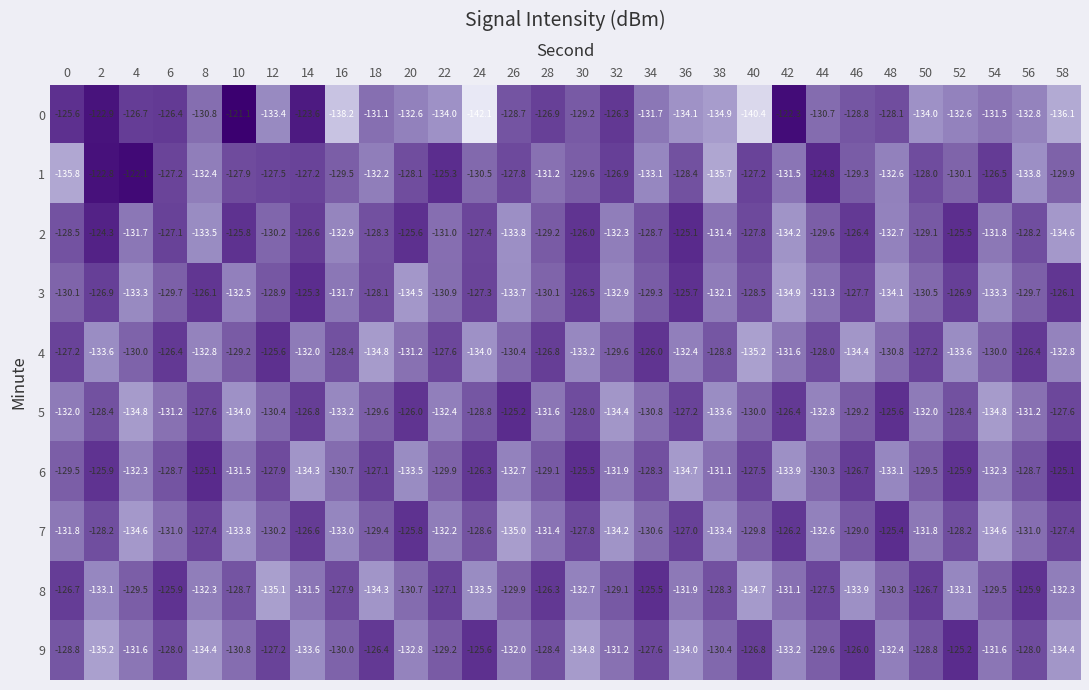

Rank the series at 54 from lowest to highest value.

5, 7, 3, 6, 2, 9, 0, 4, 8, 1